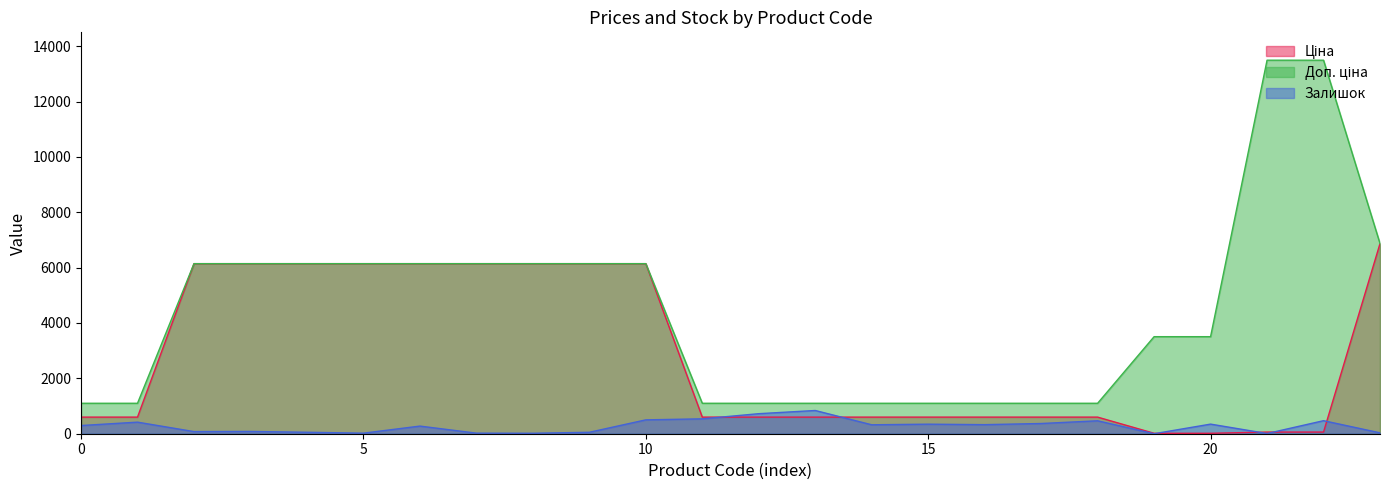

True or false: Доп. ціна has a value of 1100.0 at 15.

True